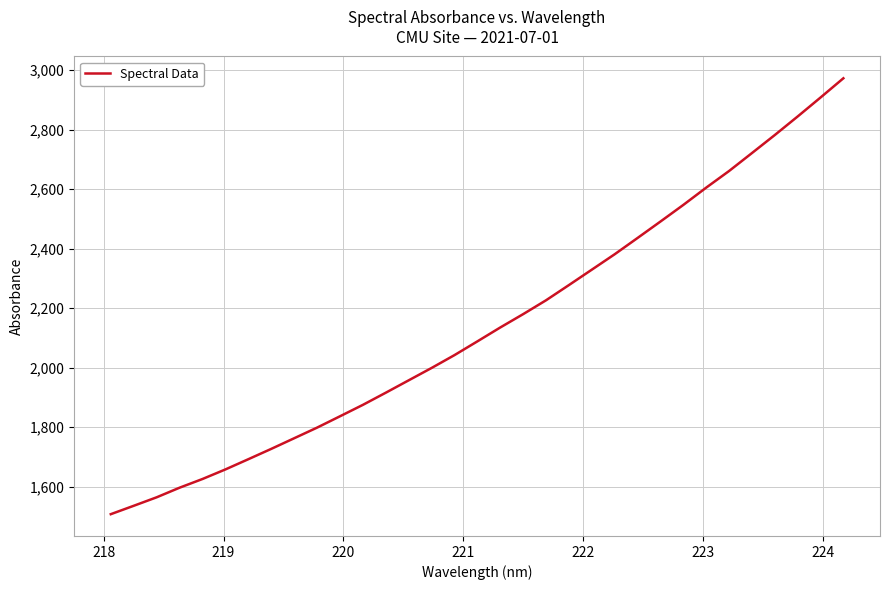

What is the difference between the maximum and minimum values?

1465.6